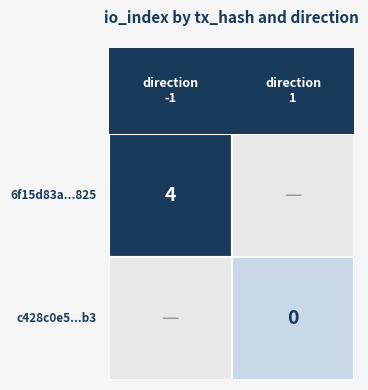

Reading right to left, transcribe all the data shown in this chart.

6f15d83a360eda9508d55c795bdfad17abcb825: 4	-1
c428c0e51134de1b33e6fd032351fa55a9999b3: 0	1